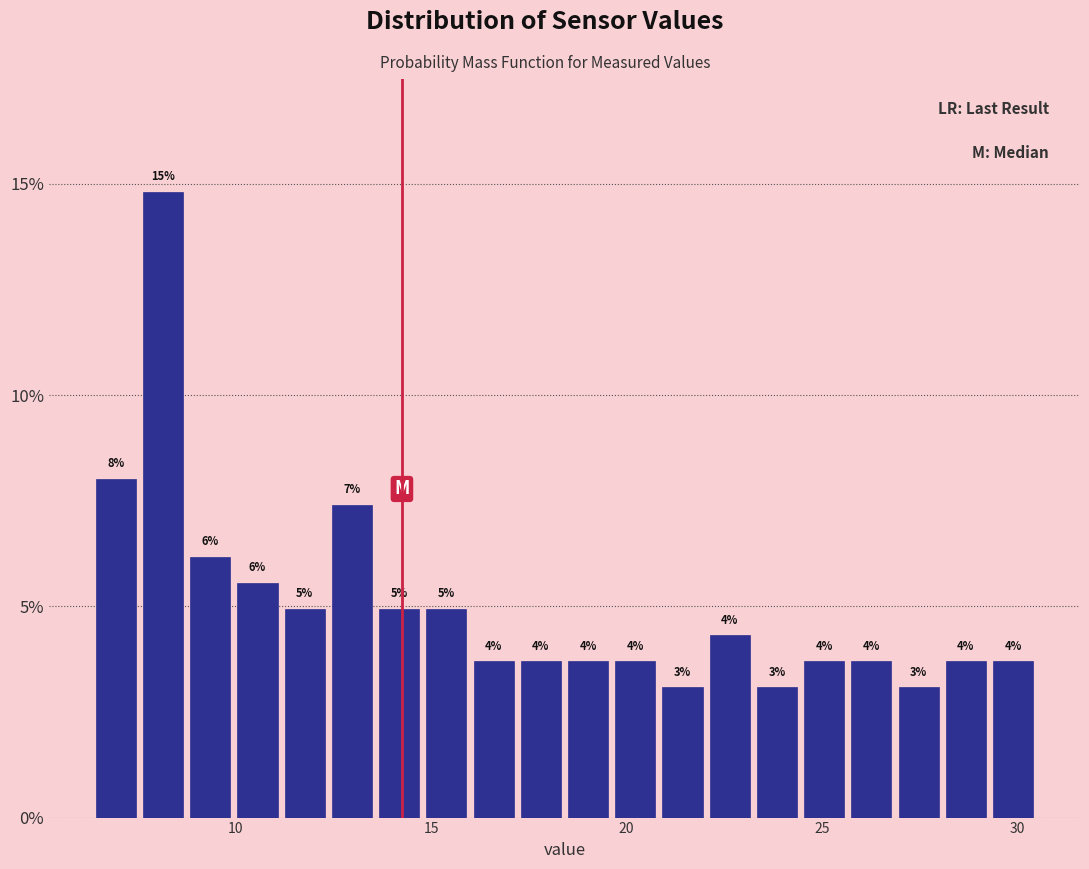

Read against the x-axis, roughly where is the centre of the tallest bar?

8.0